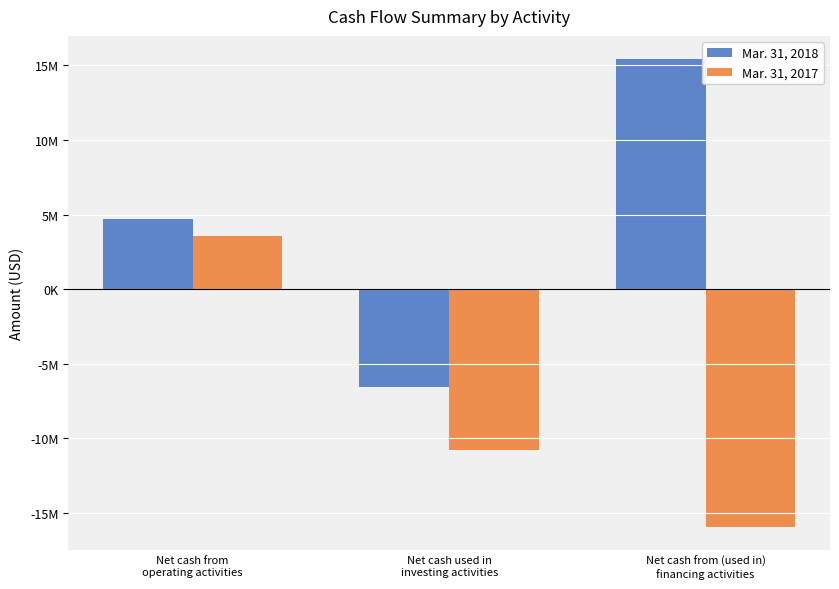

Where does the Mar. 31, 2018 series first go above 4671000?

Net cash from (used in)
financing activities